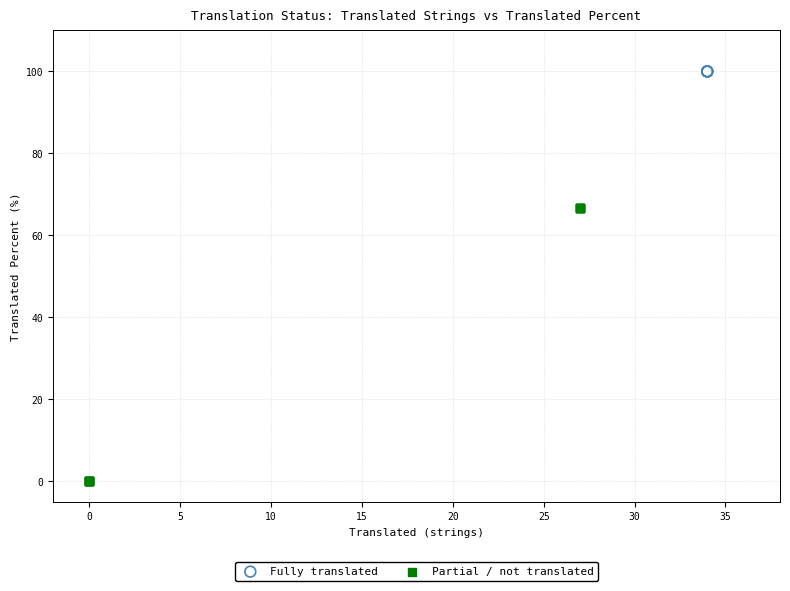

Which series contains the highest Y value?

Fully translated